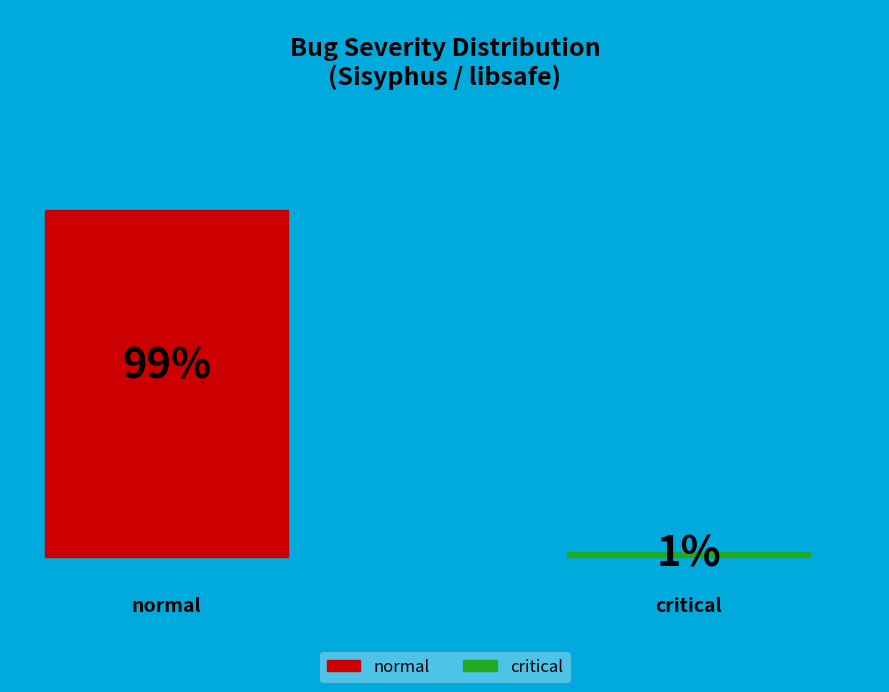

Do normal and critical together represent more than half of the pie?

Yes